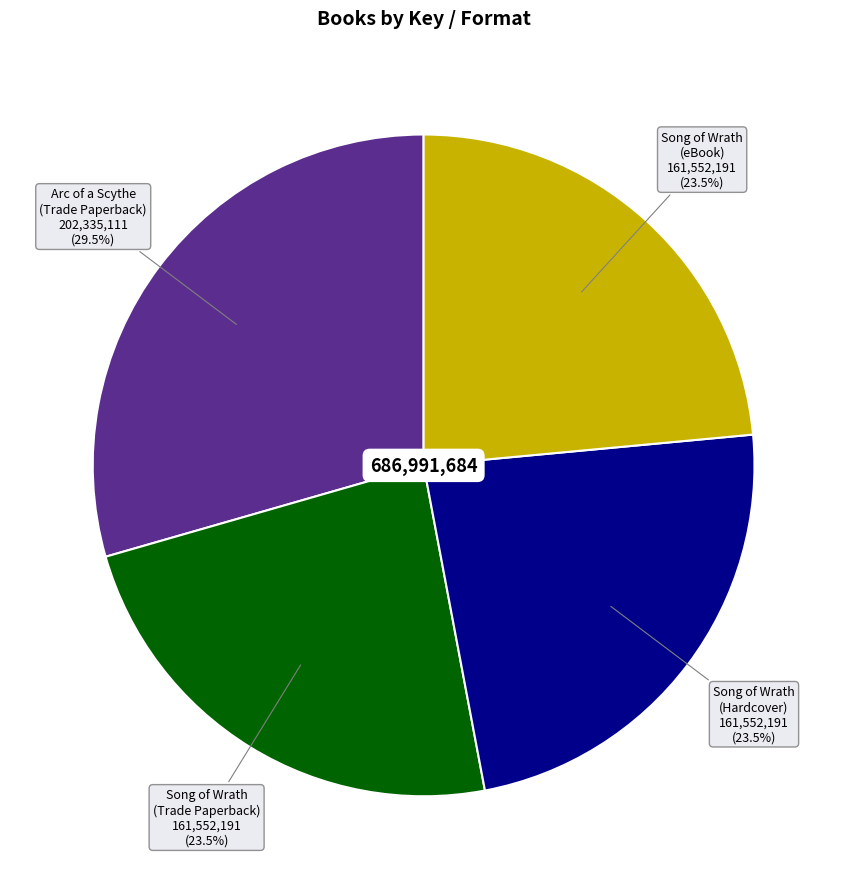

Does any single category account for the majority?

No